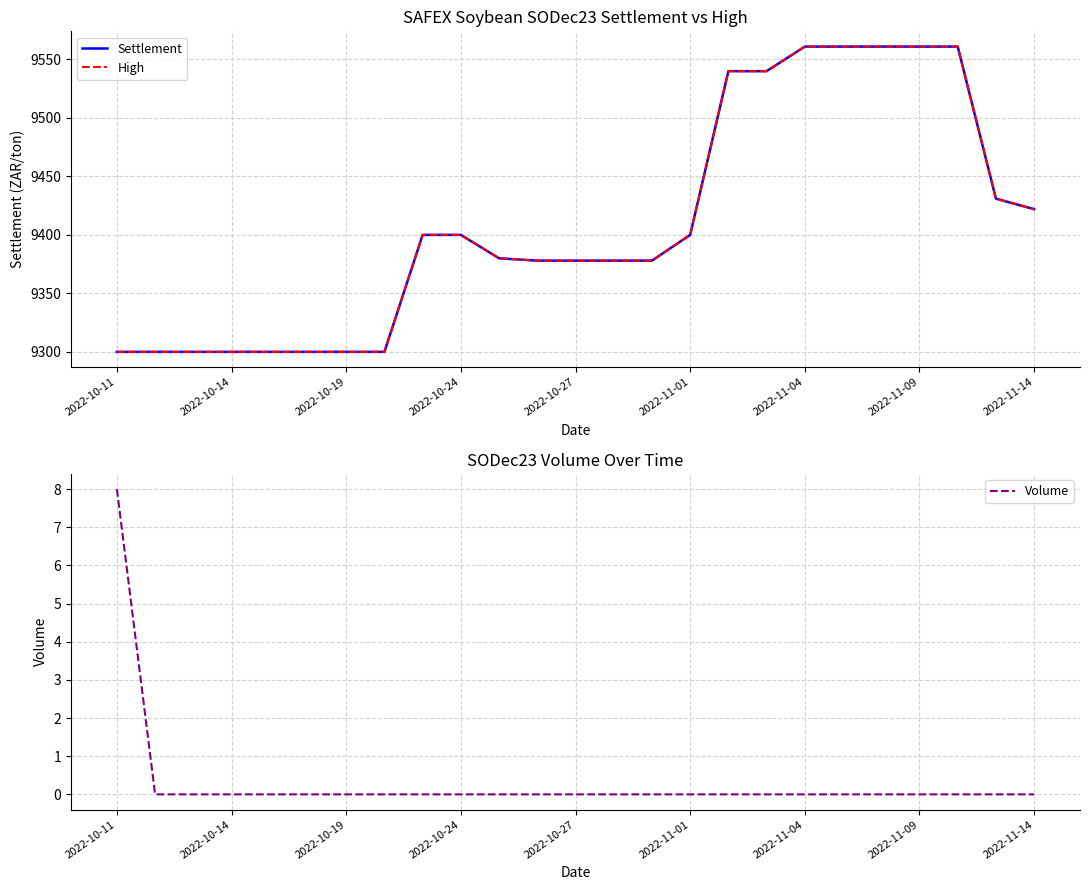

Which series has the largest total across all categories?

Settlement